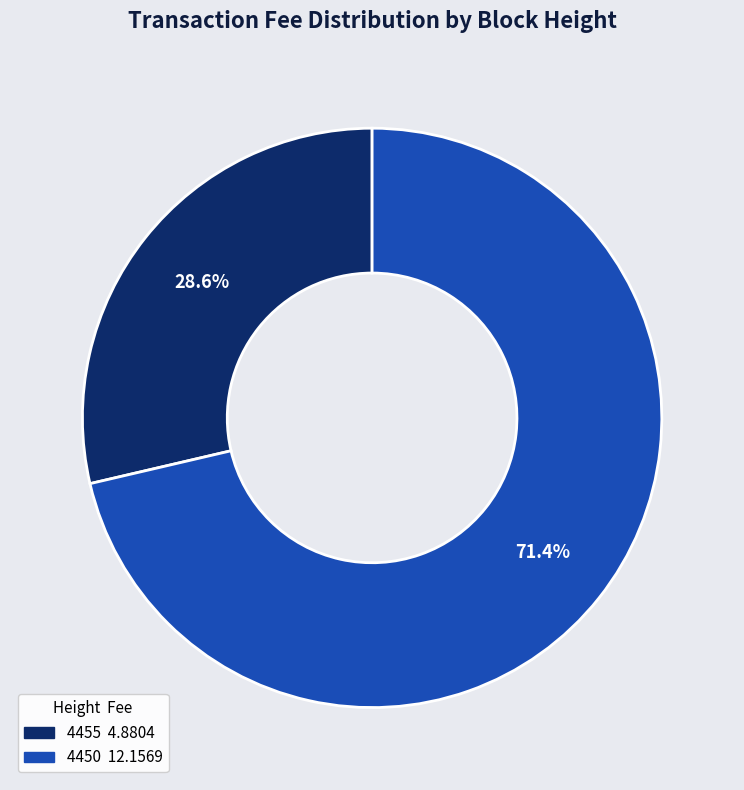

What percentage is the 4450 slice, to the nearest percent?

71%